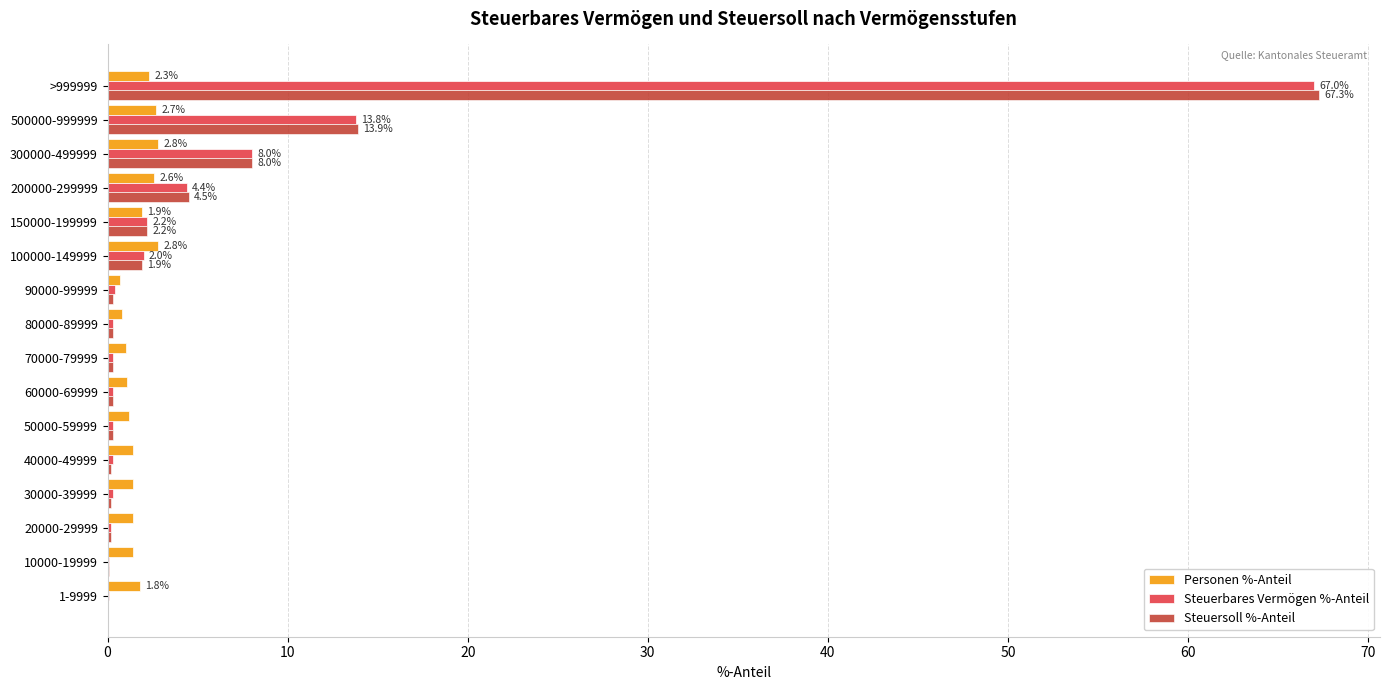

At which category is the sum across all series the highest?

>999999